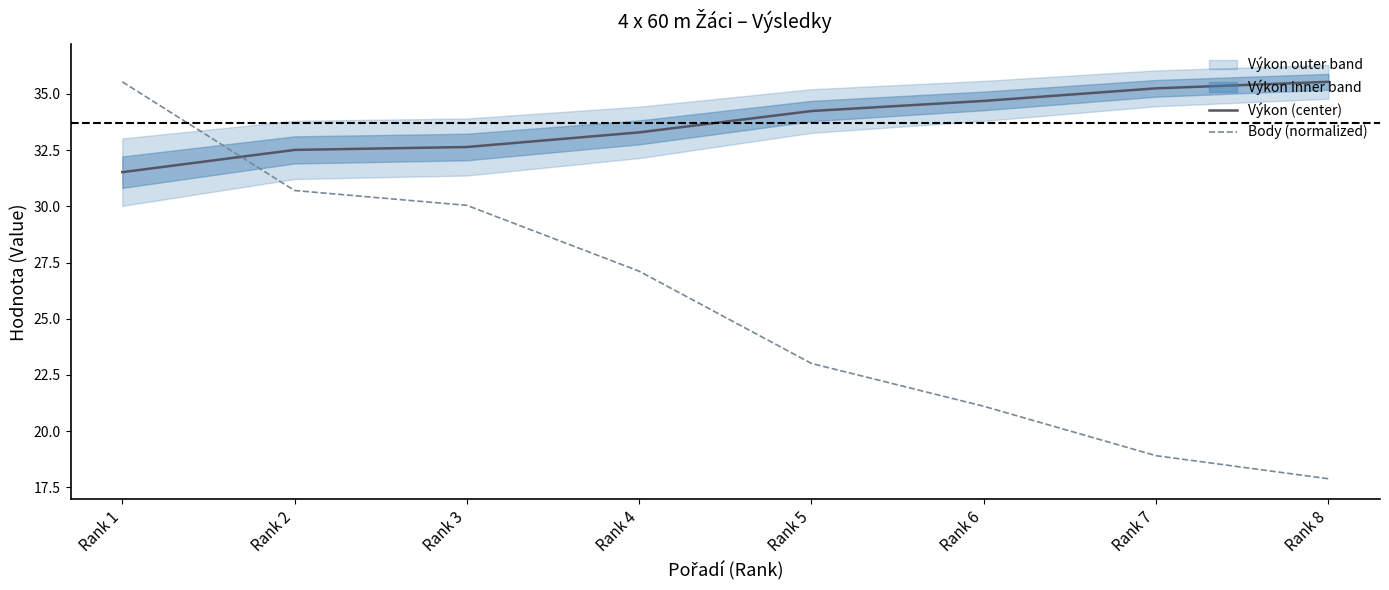

At which category is the sum across all series the highest?

Rank 1